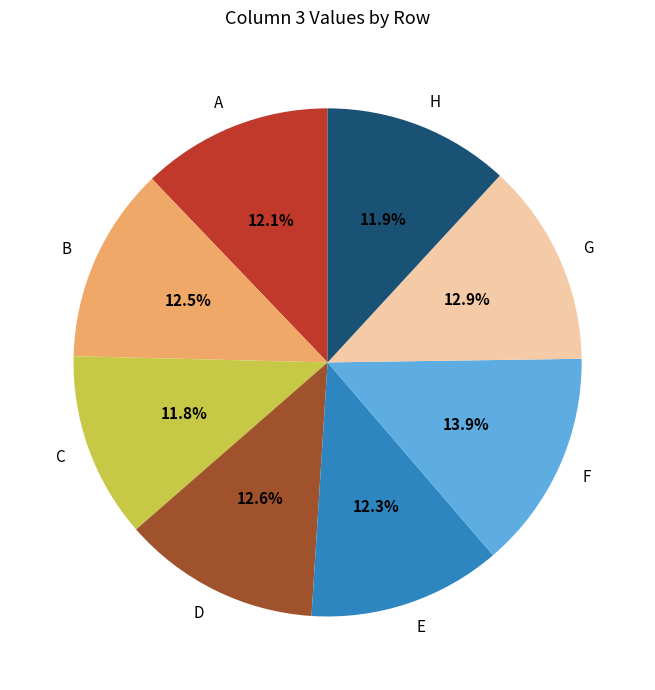

How many slices are in this pie chart?

8